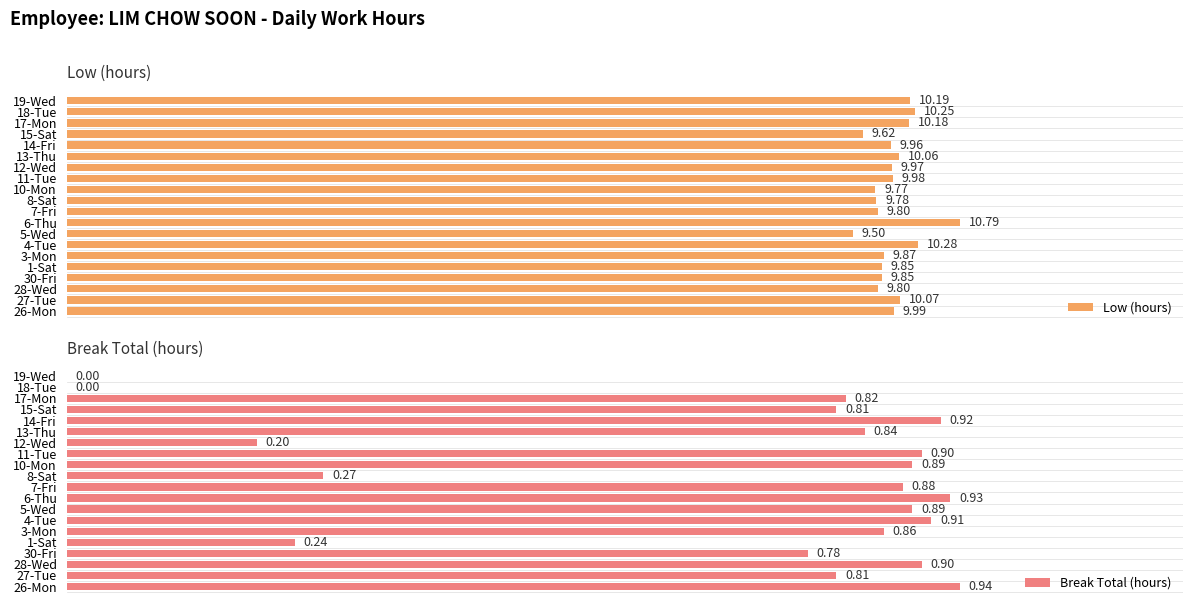

What are all the series names shown in the legend?

Low (hours), Break Total (hours)